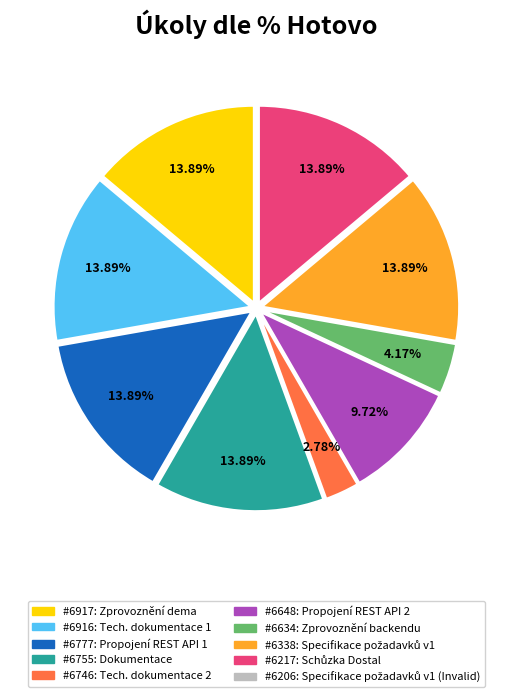

Does any single category account for the majority?

No